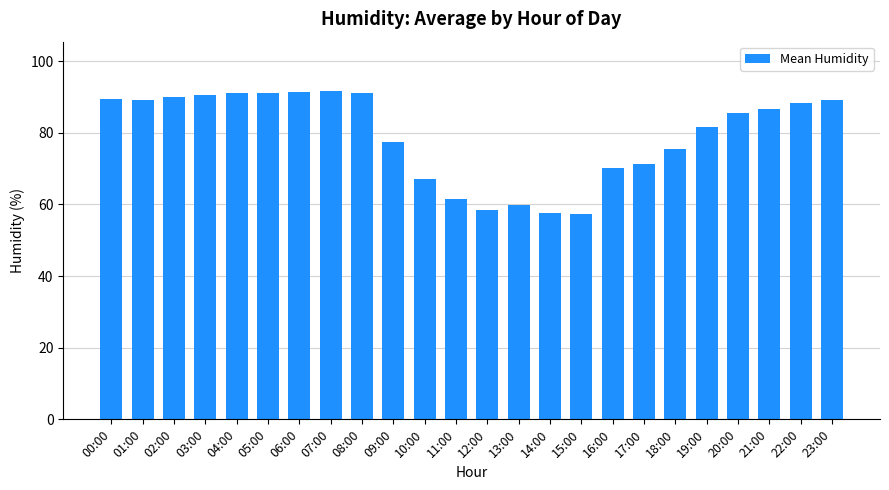

Approximately how many times larger is the value at 16:00 compared to 15:00?

1.2